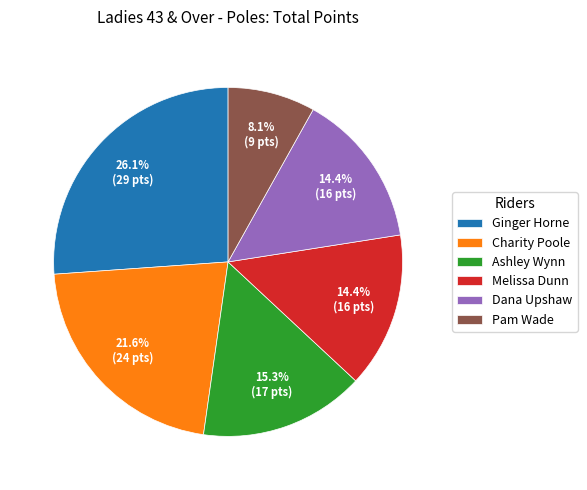

Is there any slice that represents more than half of the pie?

No